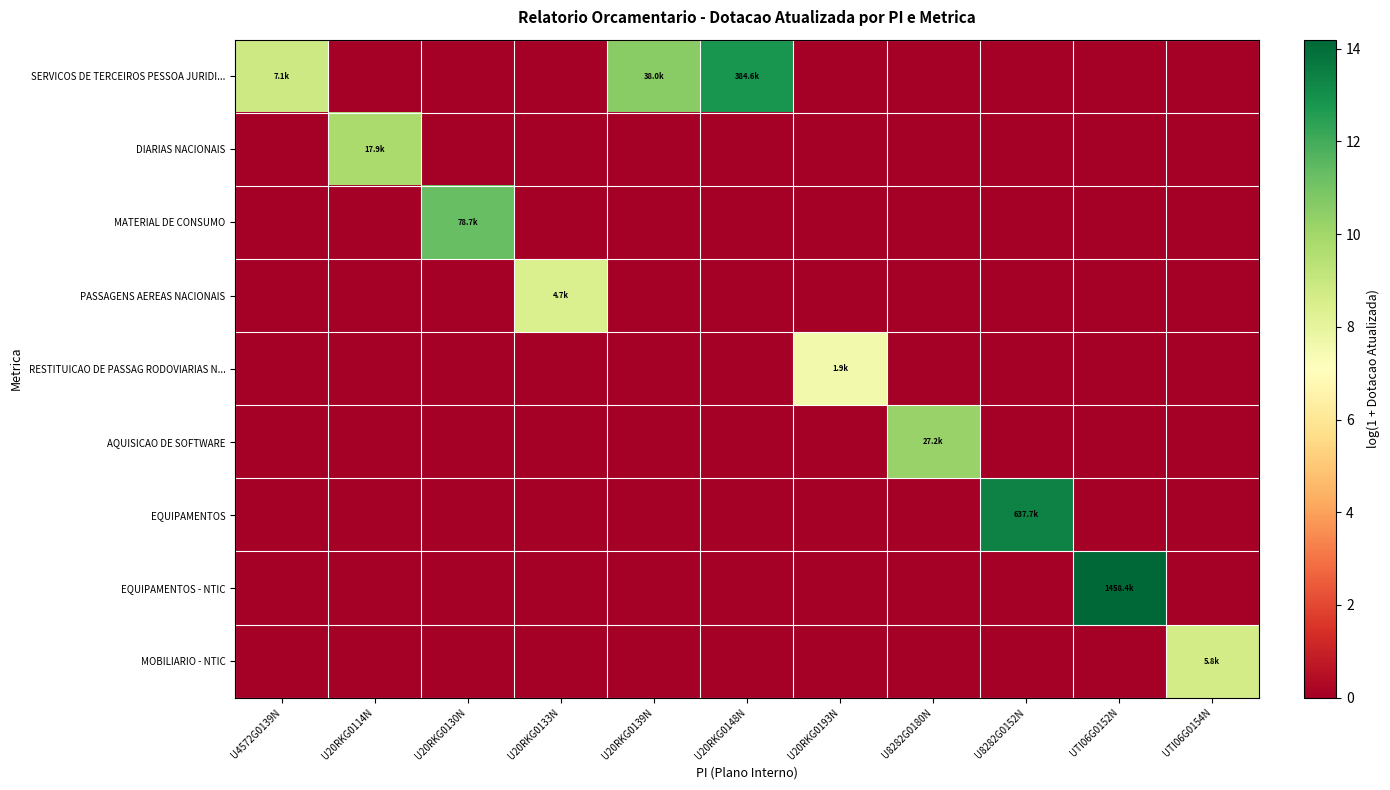

Reading left to right, what are all the values shown in this chart?

SERVICOS DE TERCEIROS PESSOA JURIDI...: U4572G0139N=8.9	U20RKG0114N=0.0	U20RKG0130N=0.0	U20RKG0133N=0.0	U20RKG0139N=10.5	U20RKG0148N=12.9	U20RKG0193N=0.0	U8282G0180N=0.0	U8282G0152N=0.0	UTI06G0152N=0.0	UTI06G0154N=0.0
DIARIAS NACIONAIS: U4572G0139N=0.0	U20RKG0114N=9.8	U20RKG0130N=0.0	U20RKG0133N=0.0	U20RKG0139N=0.0	U20RKG0148N=0.0	U20RKG0193N=0.0	U8282G0180N=0.0	U8282G0152N=0.0	UTI06G0152N=0.0	UTI06G0154N=0.0
MATERIAL DE CONSUMO: U4572G0139N=0.0	U20RKG0114N=0.0	U20RKG0130N=11.3	U20RKG0133N=0.0	U20RKG0139N=0.0	U20RKG0148N=0.0	U20RKG0193N=0.0	U8282G0180N=0.0	U8282G0152N=0.0	UTI06G0152N=0.0	UTI06G0154N=0.0
PASSAGENS AEREAS NACIONAIS: U4572G0139N=0.0	U20RKG0114N=0.0	U20RKG0130N=0.0	U20RKG0133N=8.5	U20RKG0139N=0.0	U20RKG0148N=0.0	U20RKG0193N=0.0	U8282G0180N=0.0	U8282G0152N=0.0	UTI06G0152N=0.0	UTI06G0154N=0.0
RESTITUICAO DE PASSAG RODOVIARIAS N...: U4572G0139N=0.0	U20RKG0114N=0.0	U20RKG0130N=0.0	U20RKG0133N=0.0	U20RKG0139N=0.0	U20RKG0148N=0.0	U20RKG0193N=7.6	U8282G0180N=0.0	U8282G0152N=0.0	UTI06G0152N=0.0	UTI06G0154N=0.0
AQUISICAO DE SOFTWARE: U4572G0139N=0.0	U20RKG0114N=0.0	U20RKG0130N=0.0	U20RKG0133N=0.0	U20RKG0139N=0.0	U20RKG0148N=0.0	U20RKG0193N=0.0	U8282G0180N=10.2	U8282G0152N=0.0	UTI06G0152N=0.0	UTI06G0154N=0.0
EQUIPAMENTOS: U4572G0139N=0.0	U20RKG0114N=0.0	U20RKG0130N=0.0	U20RKG0133N=0.0	U20RKG0139N=0.0	U20RKG0148N=0.0	U20RKG0193N=0.0	U8282G0180N=0.0	U8282G0152N=13.4	UTI06G0152N=0.0	UTI06G0154N=0.0
EQUIPAMENTOS - NTIC: U4572G0139N=0.0	U20RKG0114N=0.0	U20RKG0130N=0.0	U20RKG0133N=0.0	U20RKG0139N=0.0	U20RKG0148N=0.0	U20RKG0193N=0.0	U8282G0180N=0.0	U8282G0152N=0.0	UTI06G0152N=14.2	UTI06G0154N=0.0
MOBILIARIO - NTIC: U4572G0139N=0.0	U20RKG0114N=0.0	U20RKG0130N=0.0	U20RKG0133N=0.0	U20RKG0139N=0.0	U20RKG0148N=0.0	U20RKG0193N=0.0	U8282G0180N=0.0	U8282G0152N=0.0	UTI06G0152N=0.0	UTI06G0154N=8.7